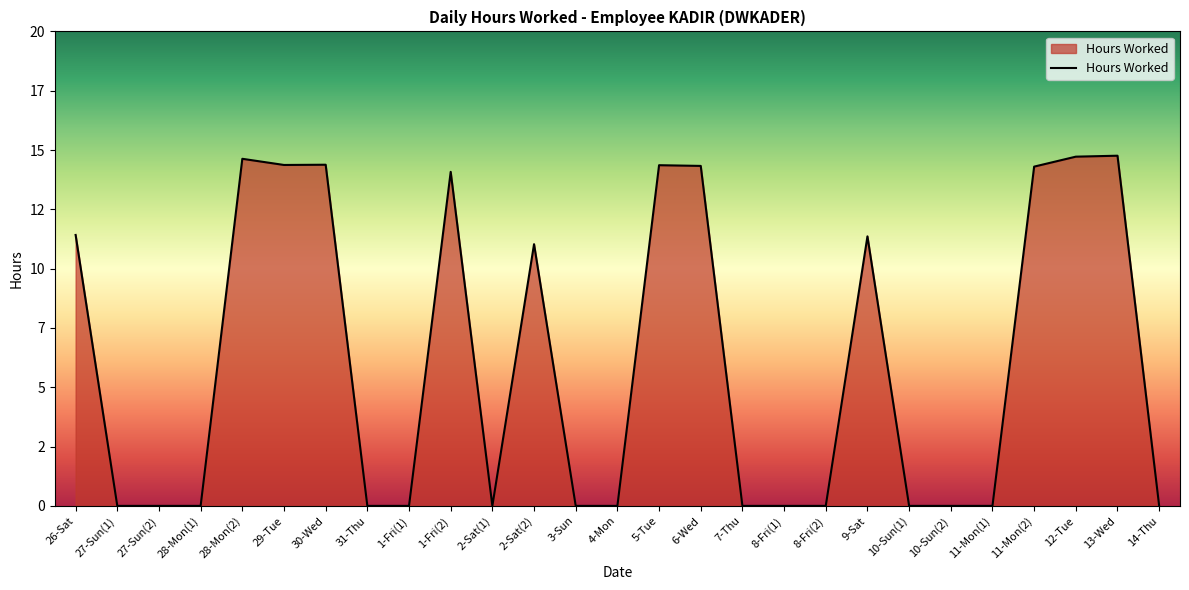

Which has a higher value, 6-Wed or 3-Sun?

6-Wed